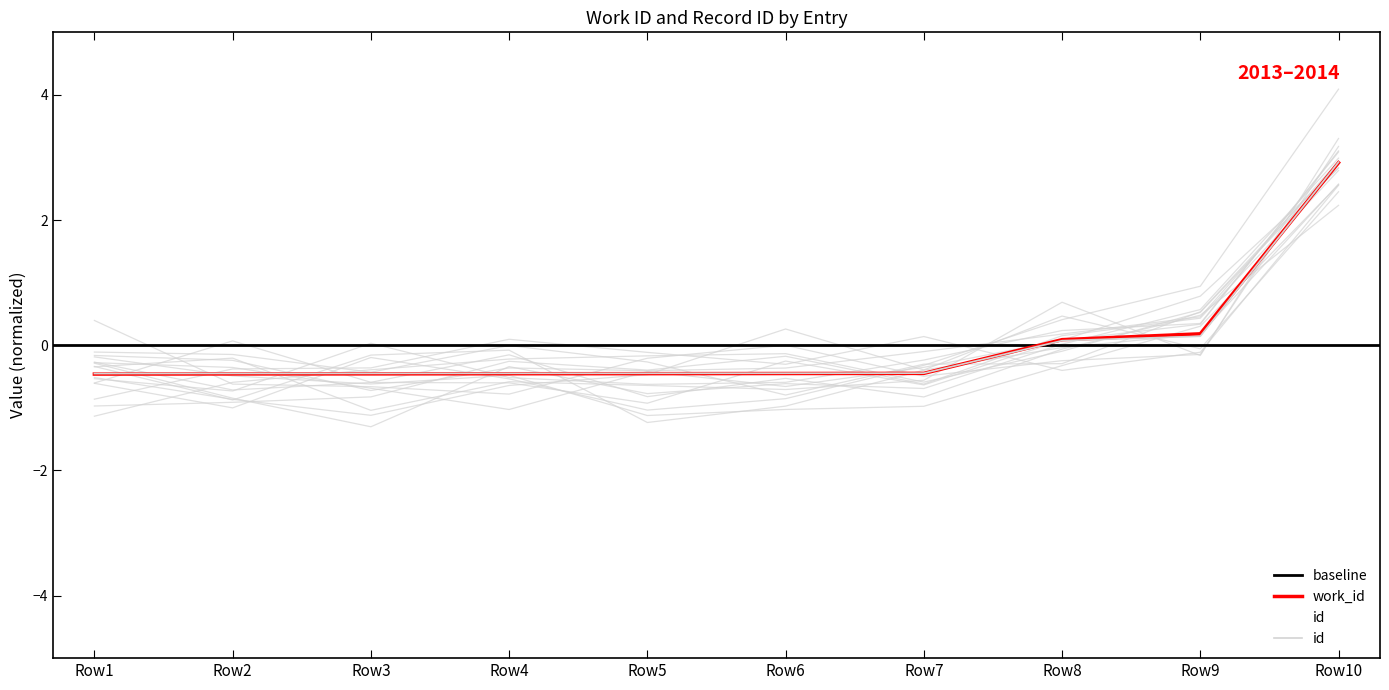

Rank the series by their maximum value, from highest to lowest.

id, work_id